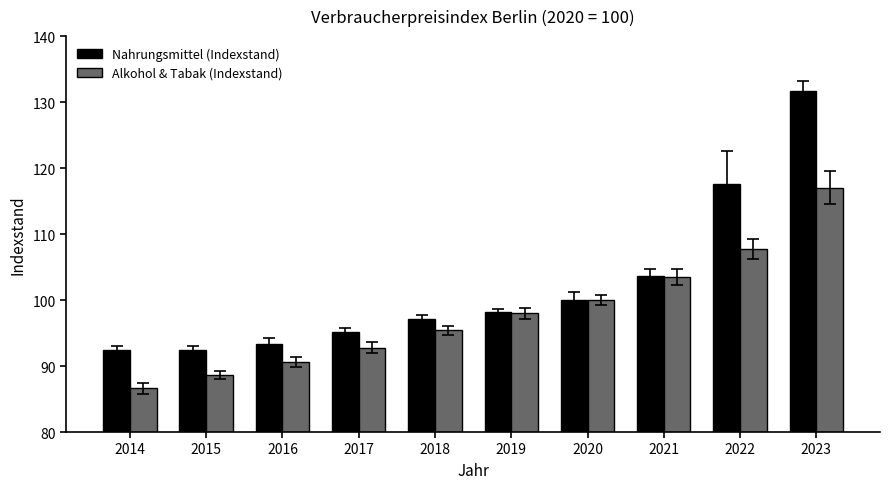

Which category has the lowest value across all series?

2014